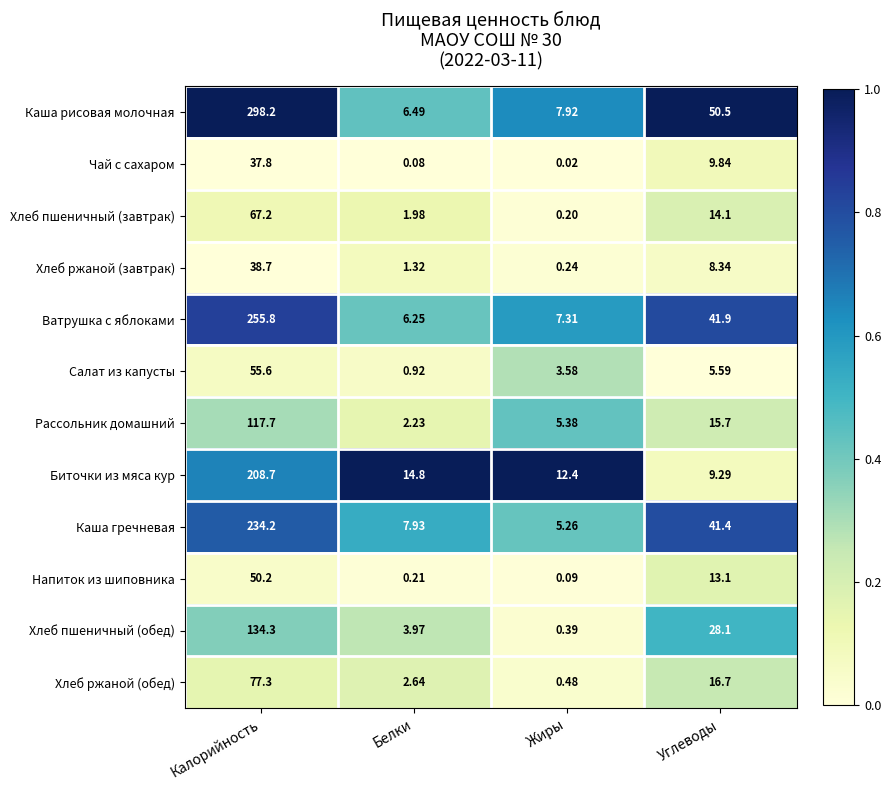

Between Калорийность and Белки, which series saw the biggest shift?

Каша рисовая молочная